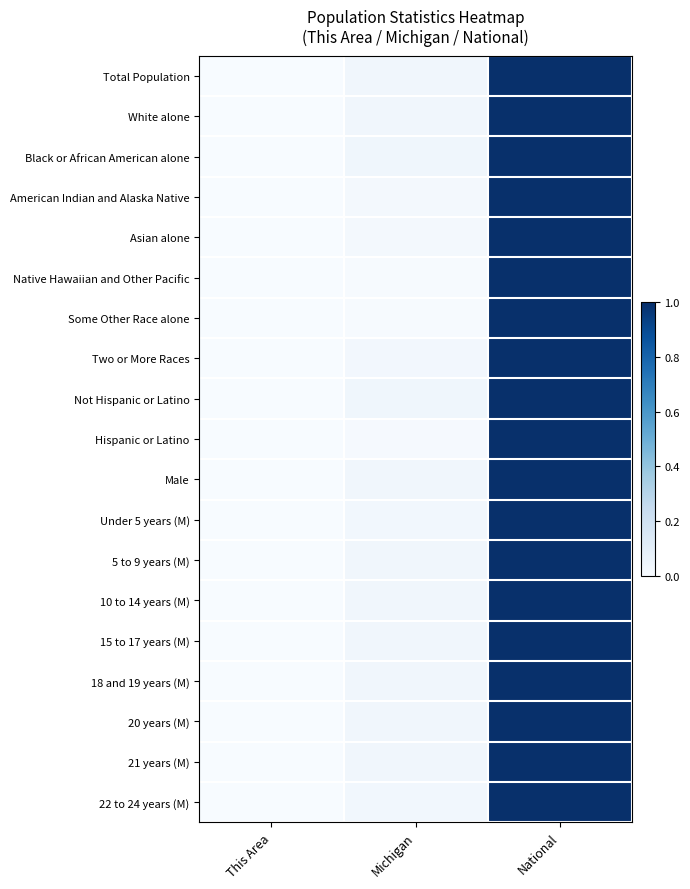

Reading left to right, list all the values displayed in this chart.

Total Population: This Area=0.0	Michigan=0.0	National=1.0
White alone: This Area=0.0	Michigan=0.0	National=1.0
Black or African American alone: This Area=0.0	Michigan=0.0	National=1.0
American Indian and Alaska Native: This Area=0.0	Michigan=0.0	National=1.0
Asian alone: This Area=0.0	Michigan=0.0	National=1.0
Native Hawaiian and Other Pacific: This Area=0.0	Michigan=0.0	National=1.0
Some Other Race alone: This Area=0.0	Michigan=0.0	National=1.0
Two or More Races: This Area=0.0	Michigan=0.0	National=1.0
Not Hispanic or Latino: This Area=0.0	Michigan=0.0	National=1.0
Hispanic or Latino: This Area=0.0	Michigan=0.0	National=1.0
Male: This Area=0.0	Michigan=0.0	National=1.0
Under 5 years (M): This Area=0.0	Michigan=0.0	National=1.0
5 to 9 years (M): This Area=0.0	Michigan=0.0	National=1.0
10 to 14 years (M): This Area=0.0	Michigan=0.0	National=1.0
15 to 17 years (M): This Area=0.0	Michigan=0.0	National=1.0
18 and 19 years (M): This Area=0.0	Michigan=0.0	National=1.0
20 years (M): This Area=0.0	Michigan=0.0	National=1.0
21 years (M): This Area=0.0	Michigan=0.0	National=1.0
22 to 24 years (M): This Area=0.0	Michigan=0.0	National=1.0